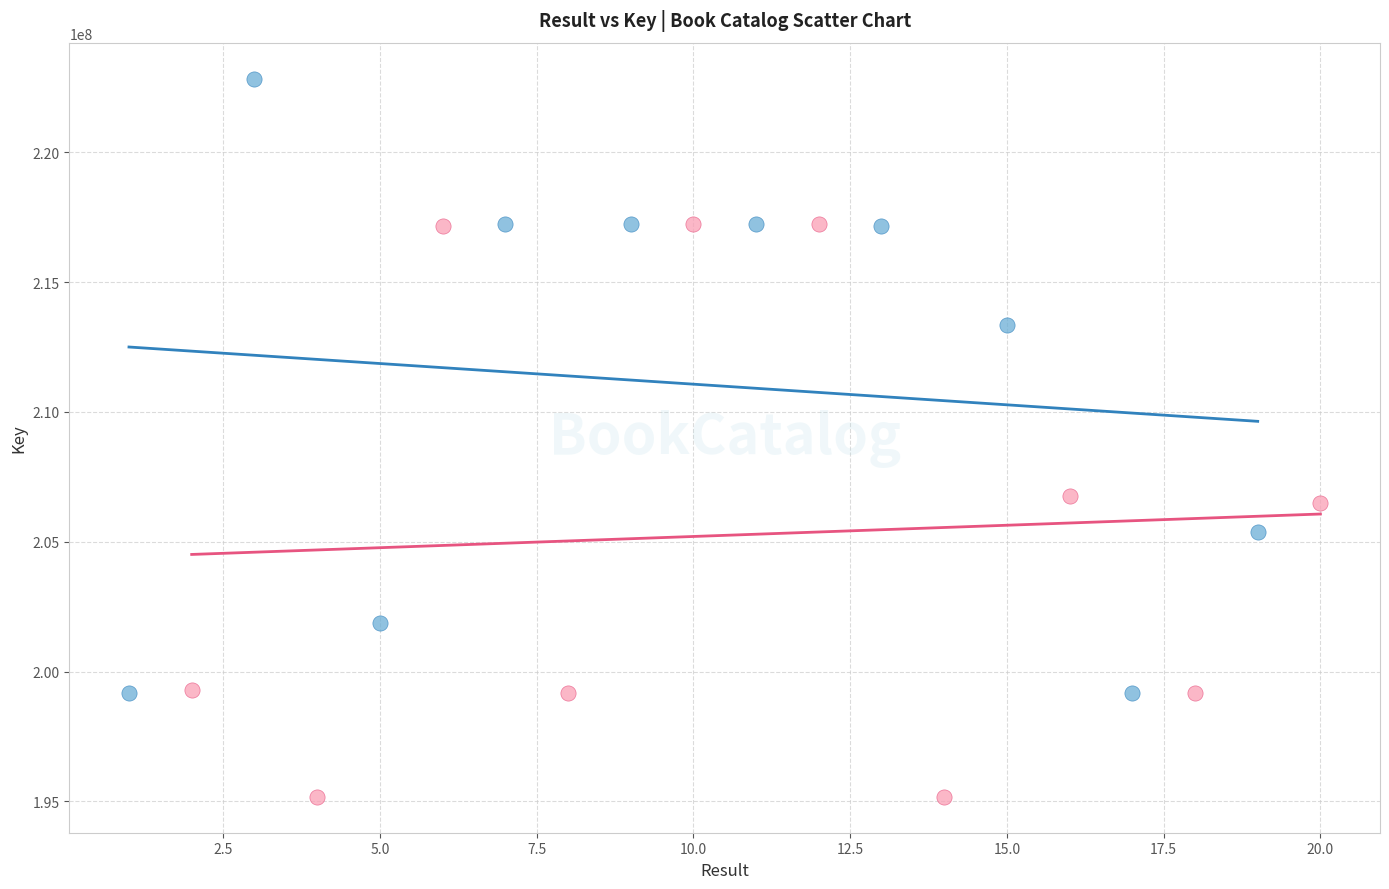

Which series has the largest Y range (max minus min)?

Odd Results (Group A)